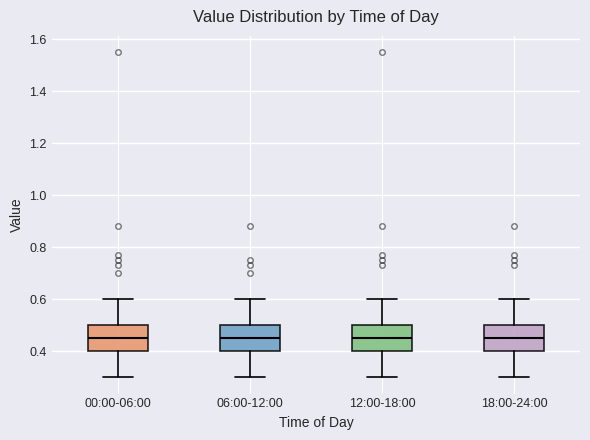

Reading left to right, transcribe this box plot: for each box, give where its median line is, the range the box spans, and where its two whiskers end, as read against the y-axis. The values are not printed on the chart, so give them approximately, as read against the axis.

00:00-06:00: median 0.46, box 0.40 to 0.50, whiskers 0.30 to 0.60
06:00-12:00: median 0.46, box 0.40 to 0.50, whiskers 0.30 to 0.60
12:00-18:00: median 0.46, box 0.40 to 0.50, whiskers 0.30 to 0.60
18:00-24:00: median 0.46, box 0.40 to 0.50, whiskers 0.30 to 0.60